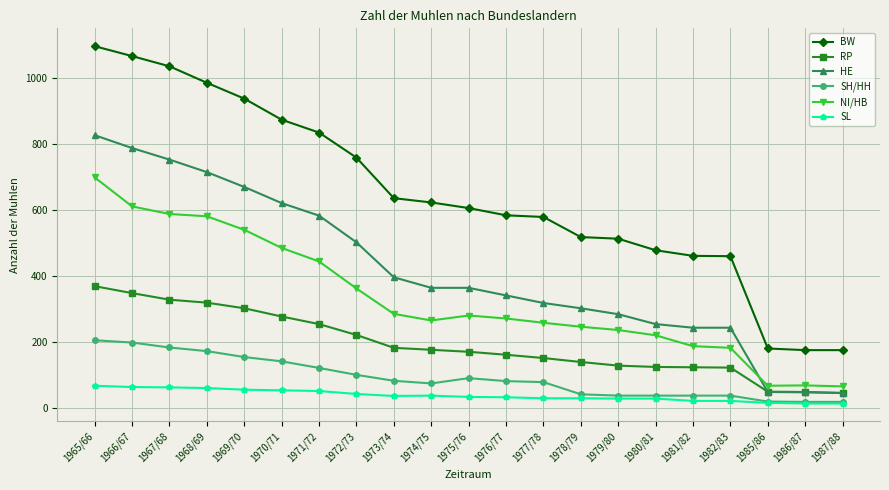

At which label is NI/HB closest to 382?

1972/73